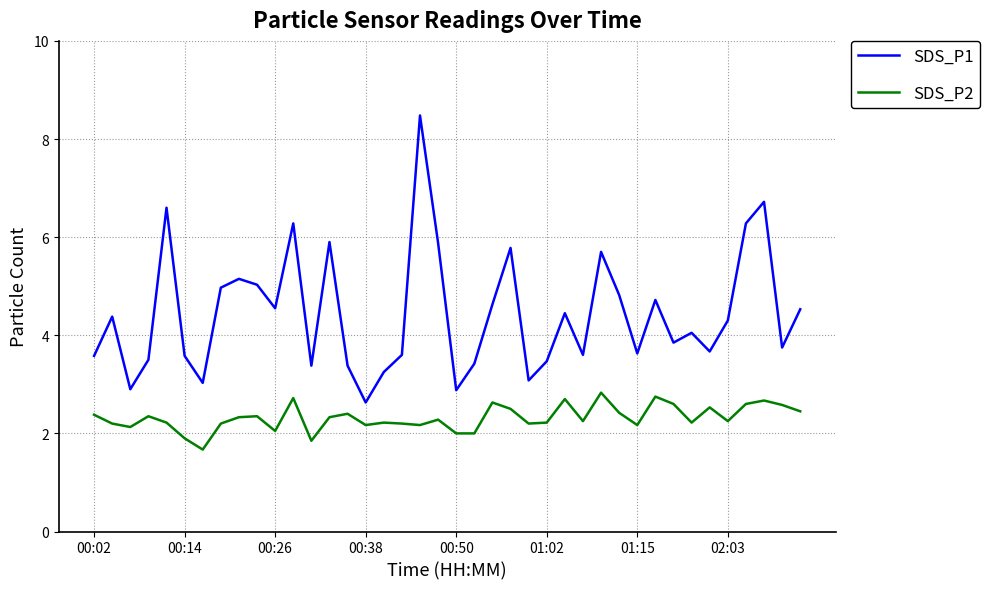

What is the highest value of the SDS_P1 series?

8.5